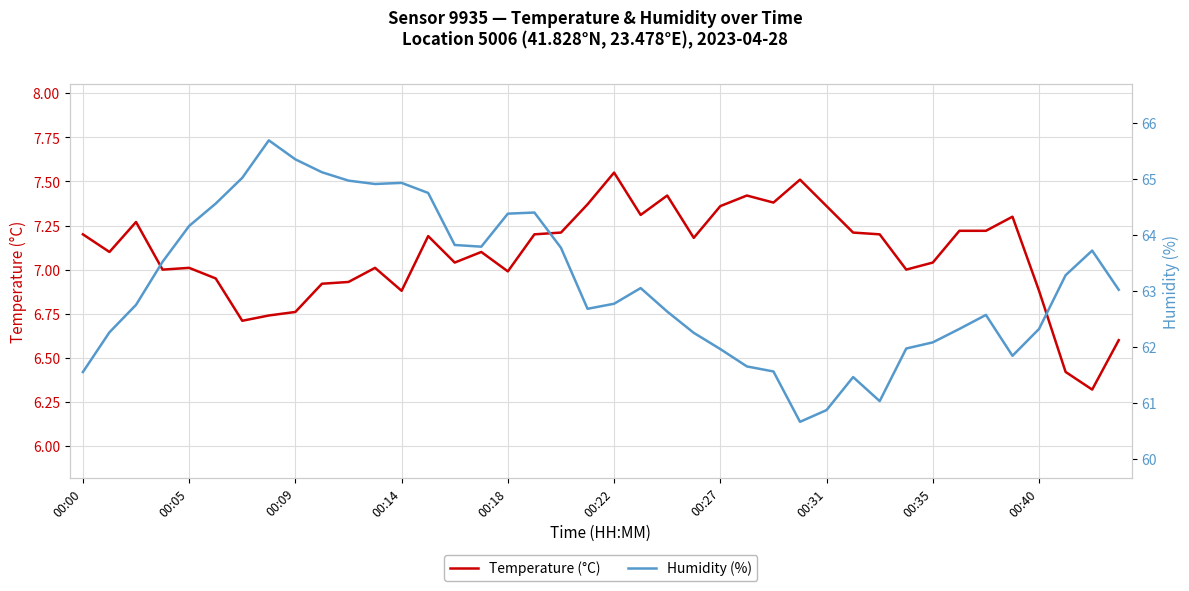

True or false: Temperature (°C) and Humidity (%) cross at least once.

False